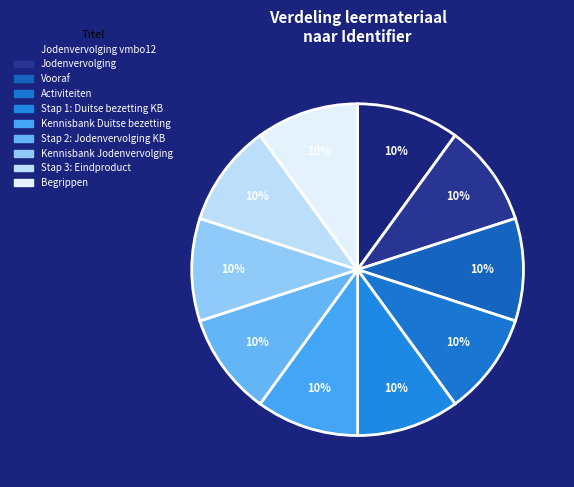

How many slices are in this pie chart?

10